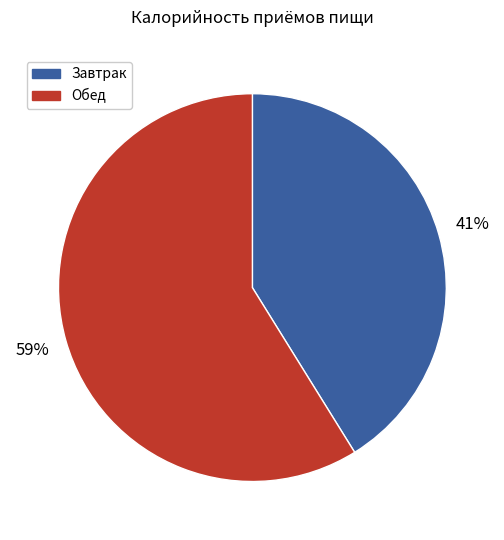

What is the majority slice?

Обед